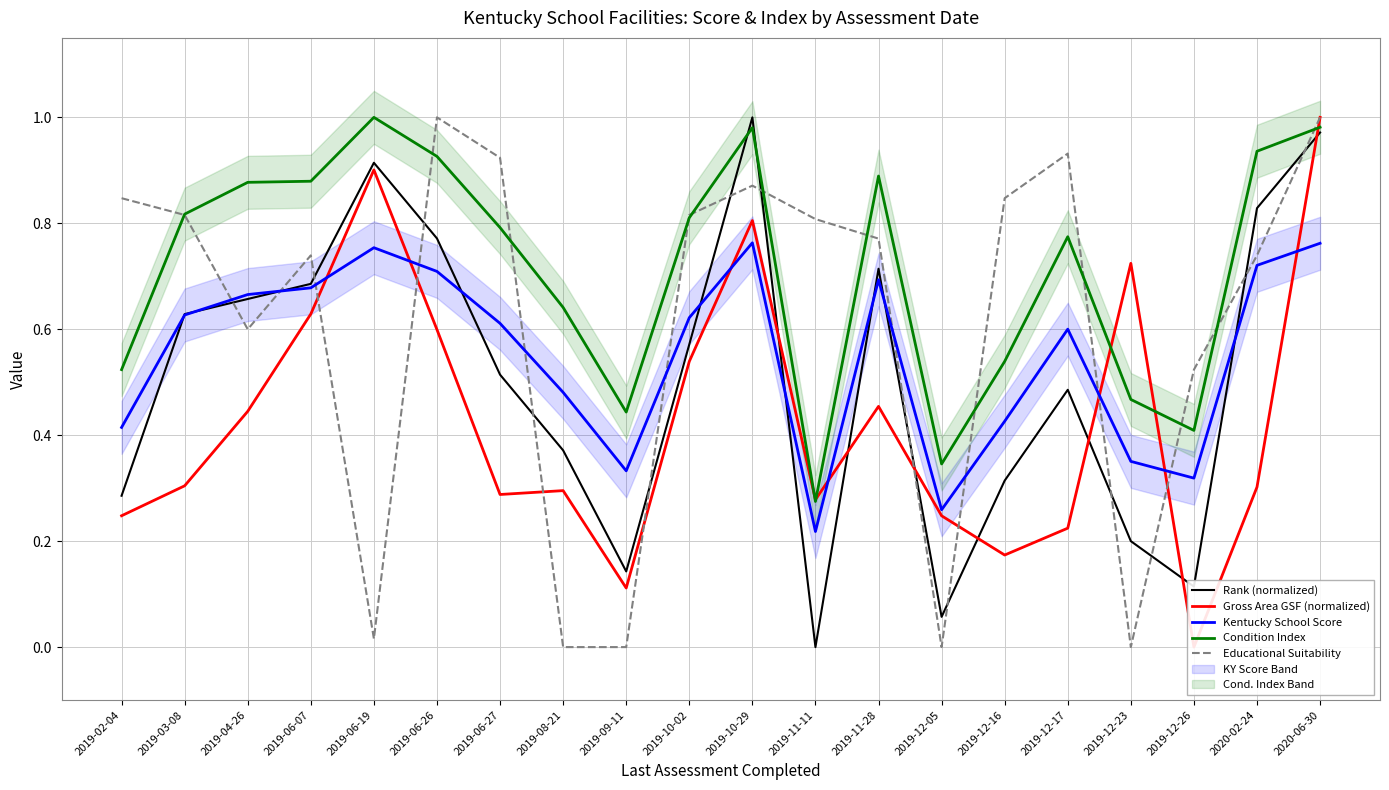

What is the value of the Rank (normalized) point at the 16th from the left?

0.5